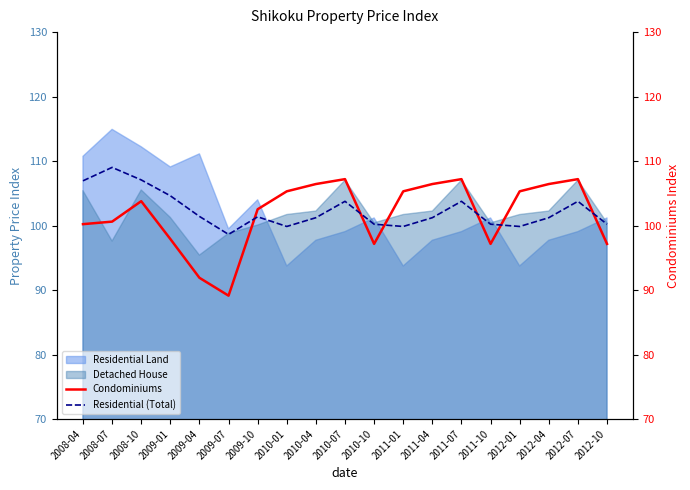

Which category has the highest value in the Residential Land series?

2008-07